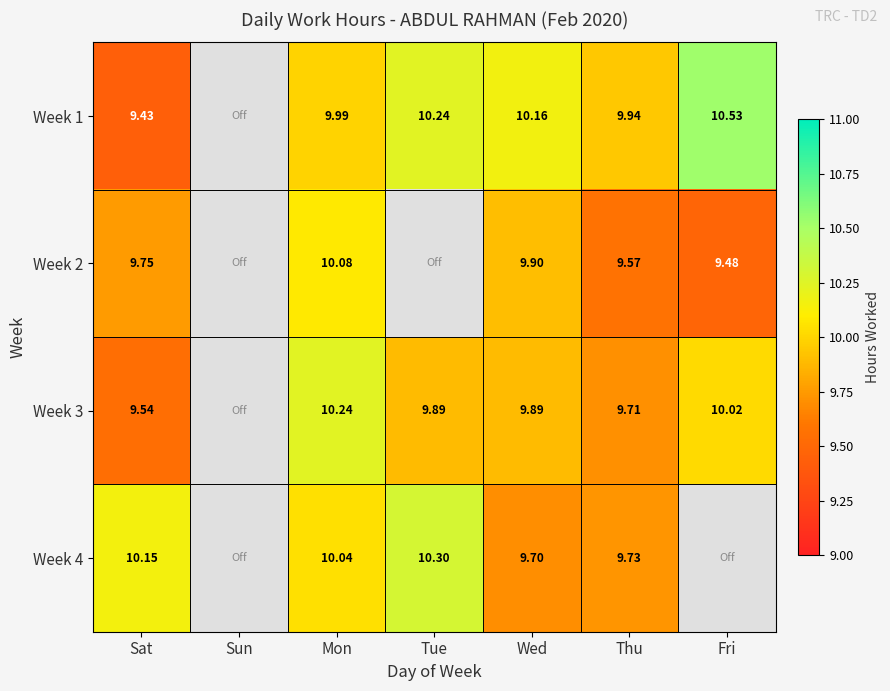

Count the number of categories in the chart.

7